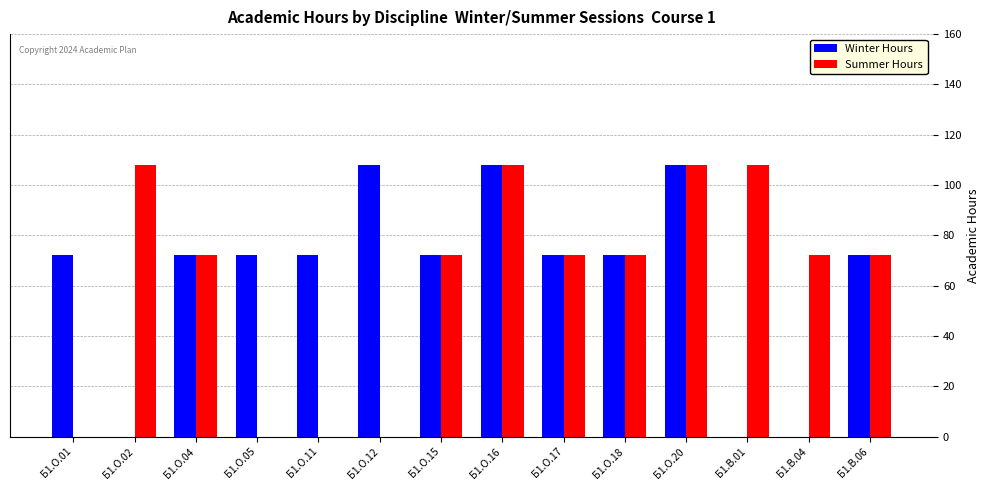

Between Б1.О.01 and Б1.О.04, which series saw the biggest shift?

Summer Hours